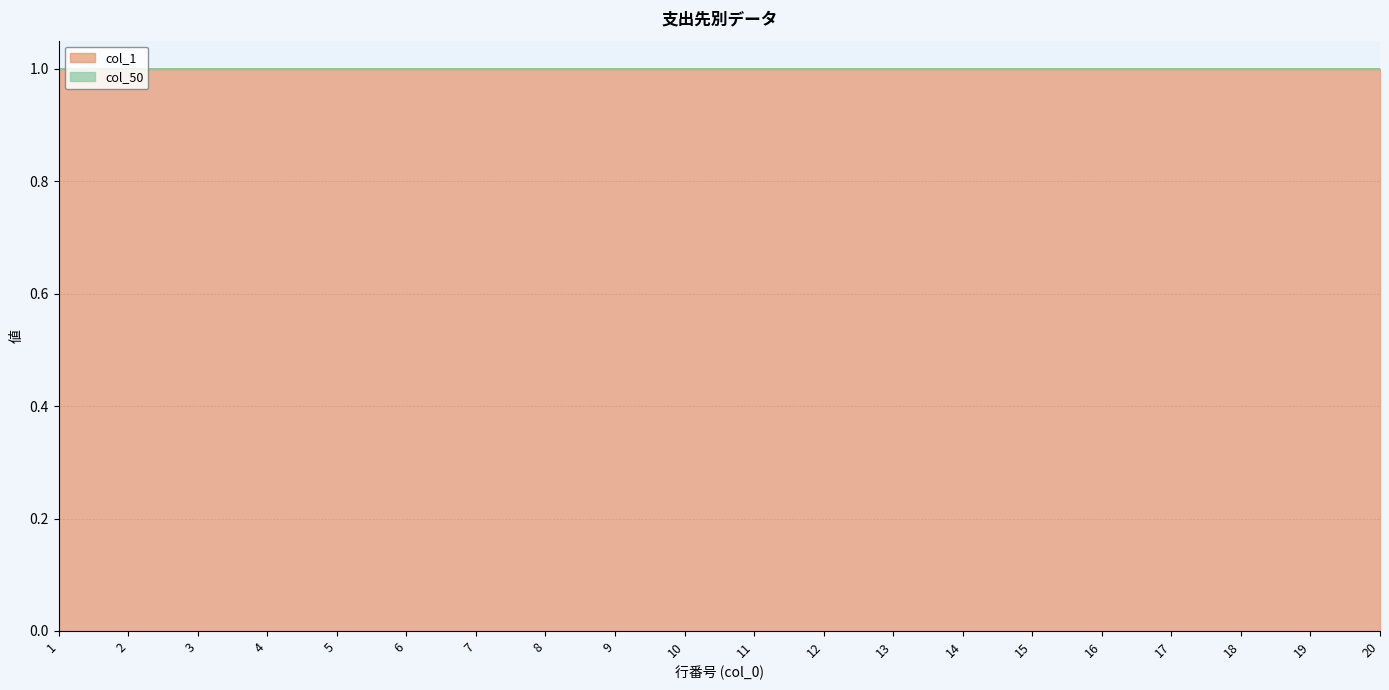

What is the total value across all series at 14?

1